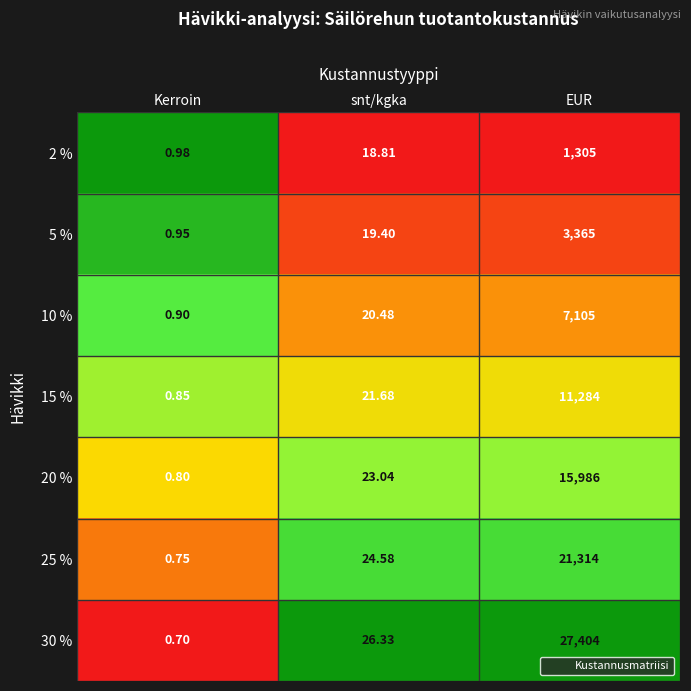

Which series has the largest range (max minus min)?

30 %